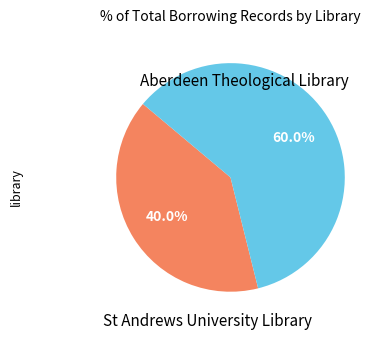

To the nearest percent, what is the difference between the largest and smallest slice percentages?

20%